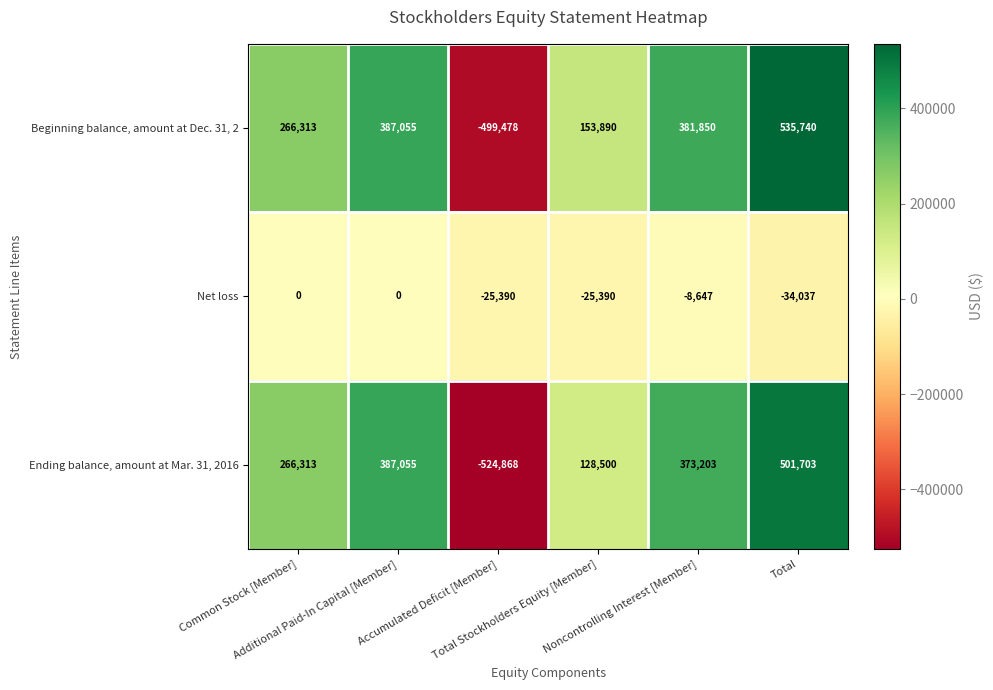

How many positive values does the Beginning balance, amount at Dec. 31, 2 series have?

5